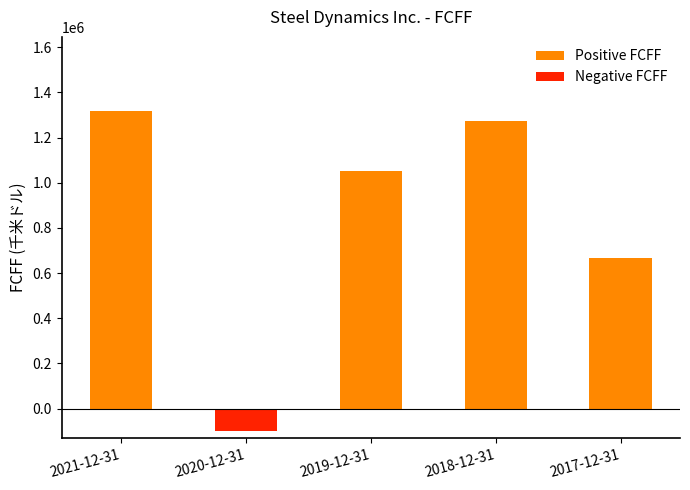

Reading right to left, list all the values displayed in this chart.

666378	1274453	1052744	-101411	1316534